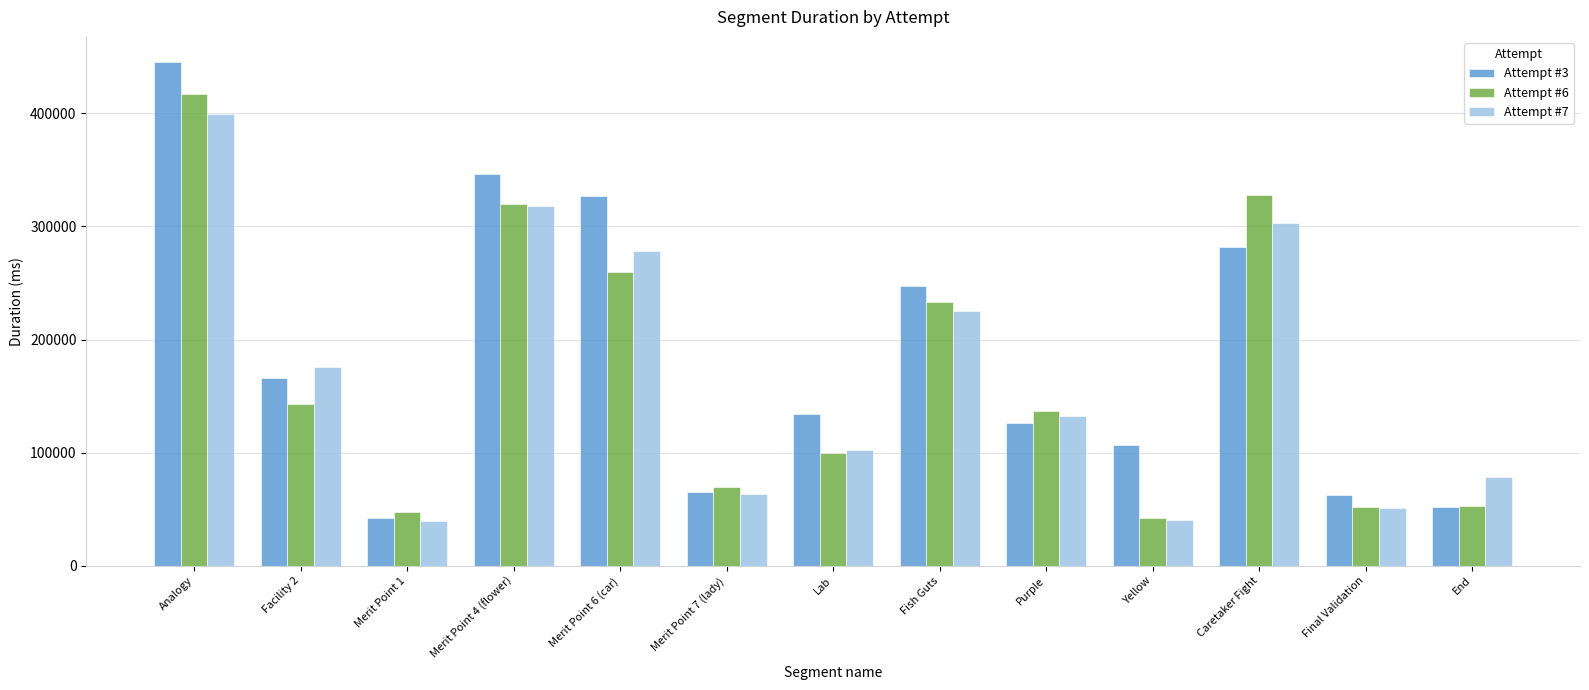

List the series in order of their peak value, highest first.

Attempt #3, Attempt #6, Attempt #7